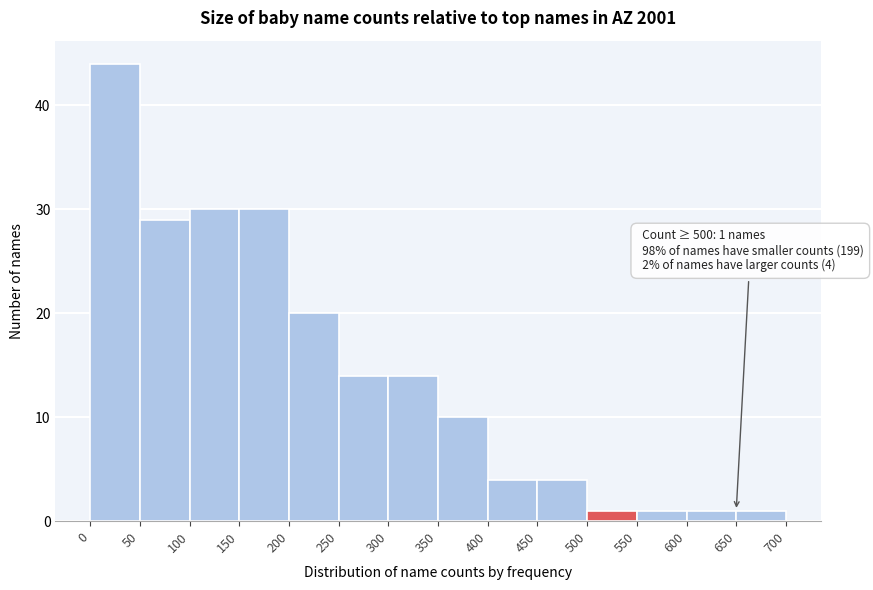

Which range on the x-axis has the tallest bar?

0 to 50